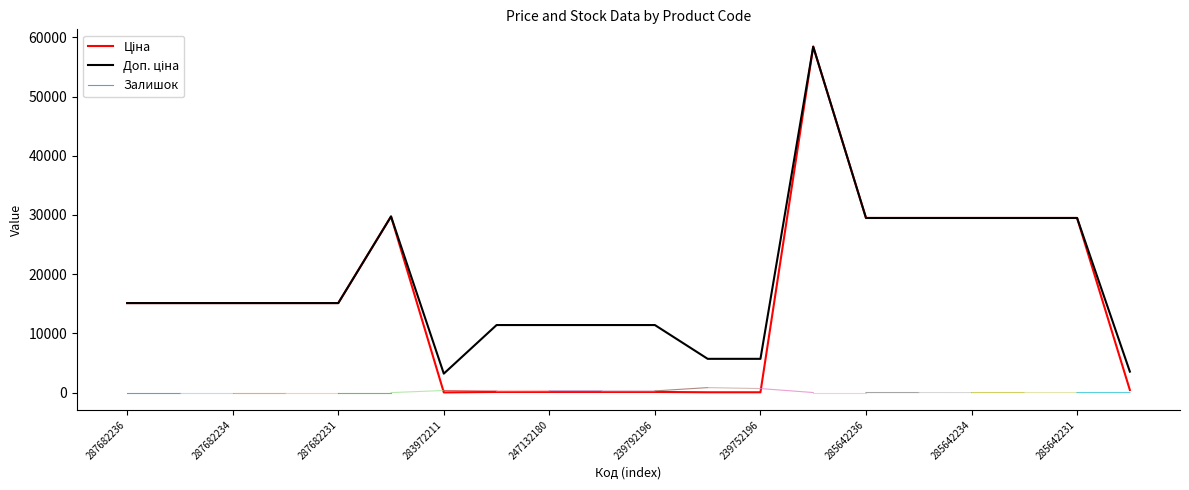

Read the Доп. ціна value at 285642231.

29491.5